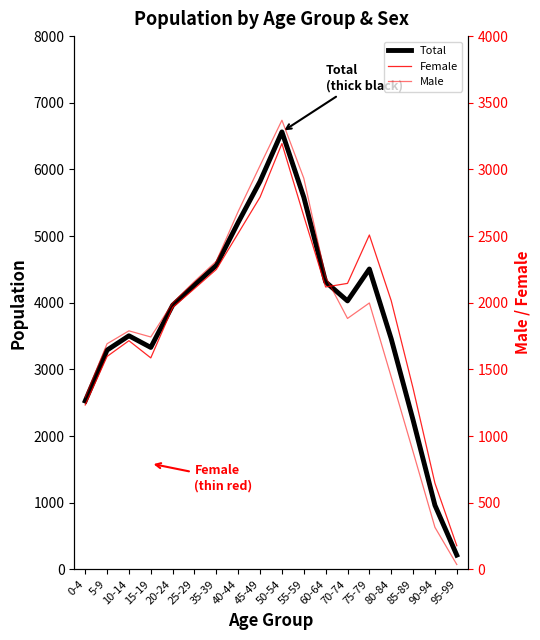

Reading left to right, extract all data points from this chart.

Total: 0-4=2525	5-9=3289	10-14=3504	15-19=3329	20-24=3962	25-29=4266	35-39=4562	40-44=5206	45-49=5821	50-54=6563	55-59=5584	60-64=4312	70-74=4027	75-79=4506	80-84=3458	85-89=2240	90-94=961	95-99=213
Female: 0-4=1233	5-9=1597	10-14=1715	15-19=1586	20-24=1964	25-29=2106	35-39=2250	40-44=2521	45-49=2792	50-54=3194	55-59=2650	60-64=2118	70-74=2145	75-79=2508	80-84=2015	85-89=1358	90-94=646	95-99=177
Male: 0-4=1292	5-9=1692	10-14=1789	15-19=1743	20-24=1998	25-29=2160	35-39=2312	40-44=2685	45-49=3029	50-54=3369	55-59=2934	60-64=2194	70-74=1882	75-79=1998	80-84=1443	85-89=882	90-94=315	95-99=36